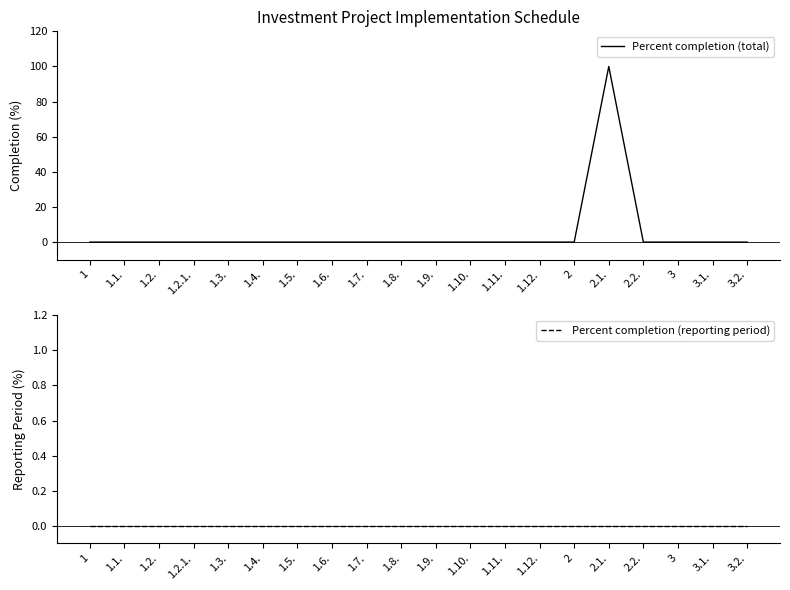

True or false: Percent completion (reporting period) and Percent completion (total) intersect in this chart.

False